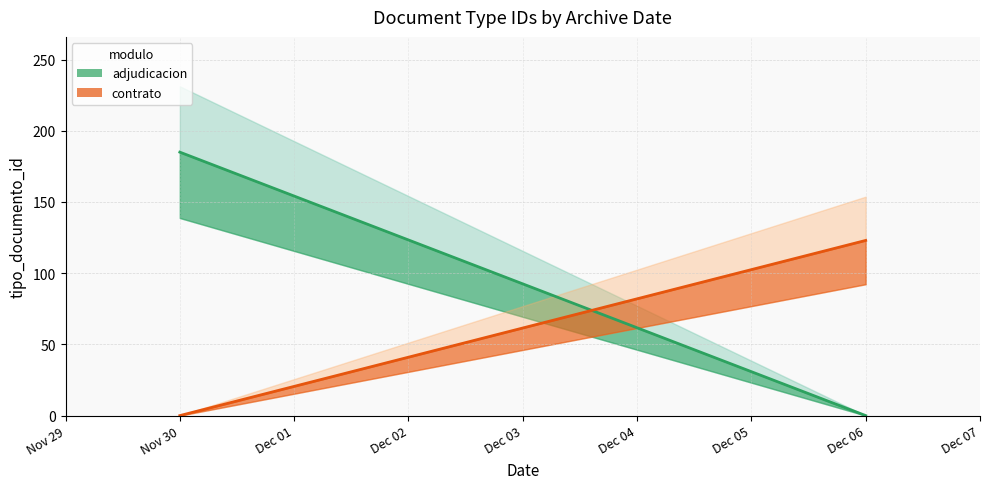

Does the chart have visible grid lines?

Yes